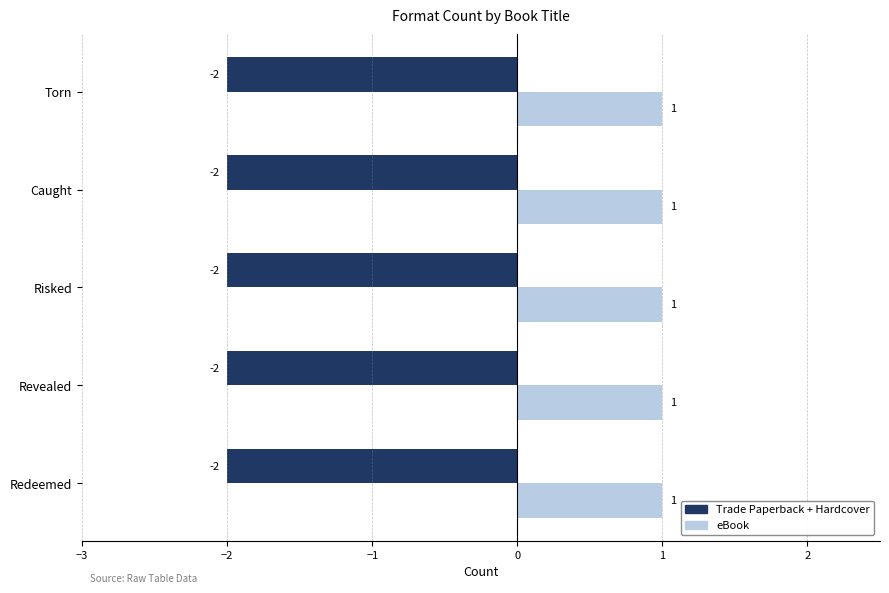

Is it true that eBook equals 0 at Caught?

False